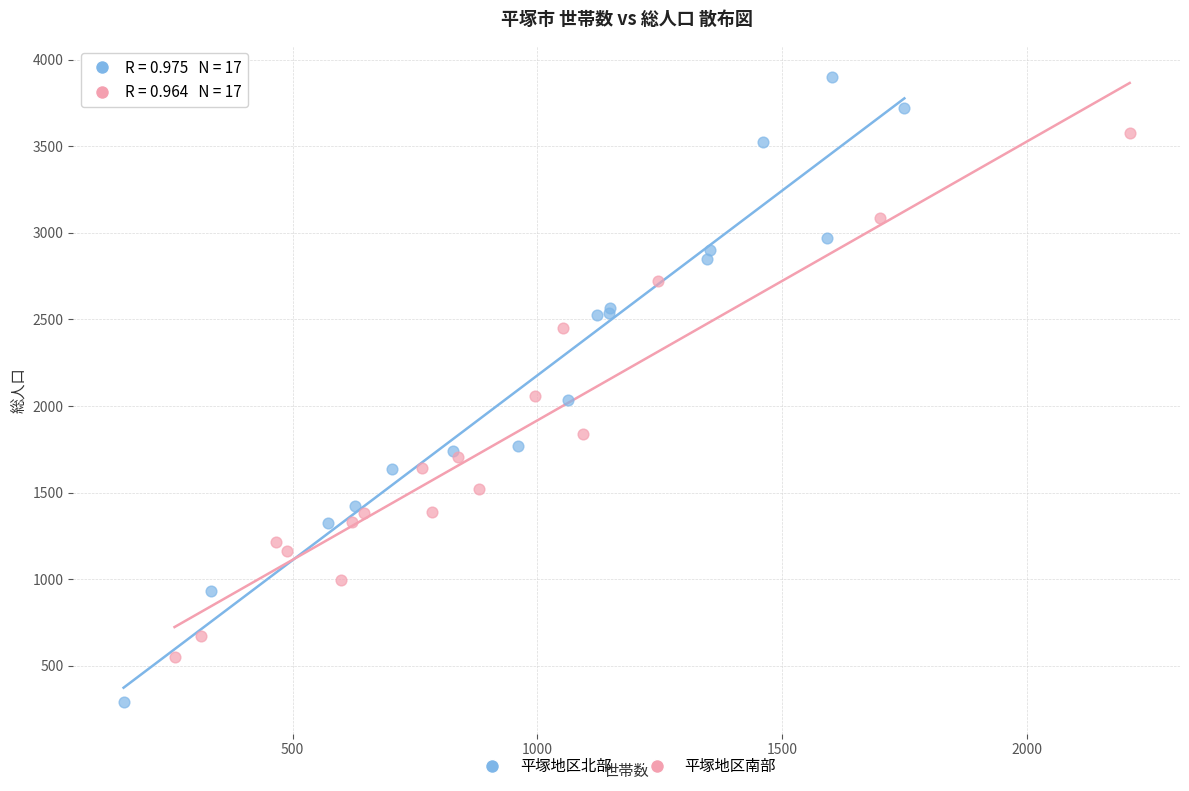

Which series has the widest spread of Y values?

平塚地区北部